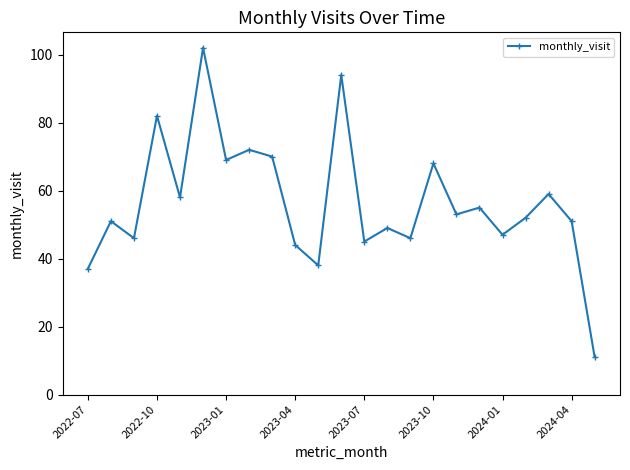

What is the value of the 23rd point from the left?

11